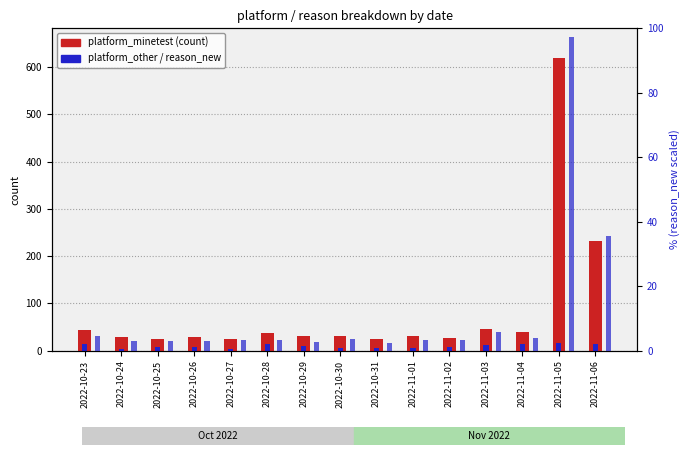

Which category has the lowest value across all series?

2022-10-31